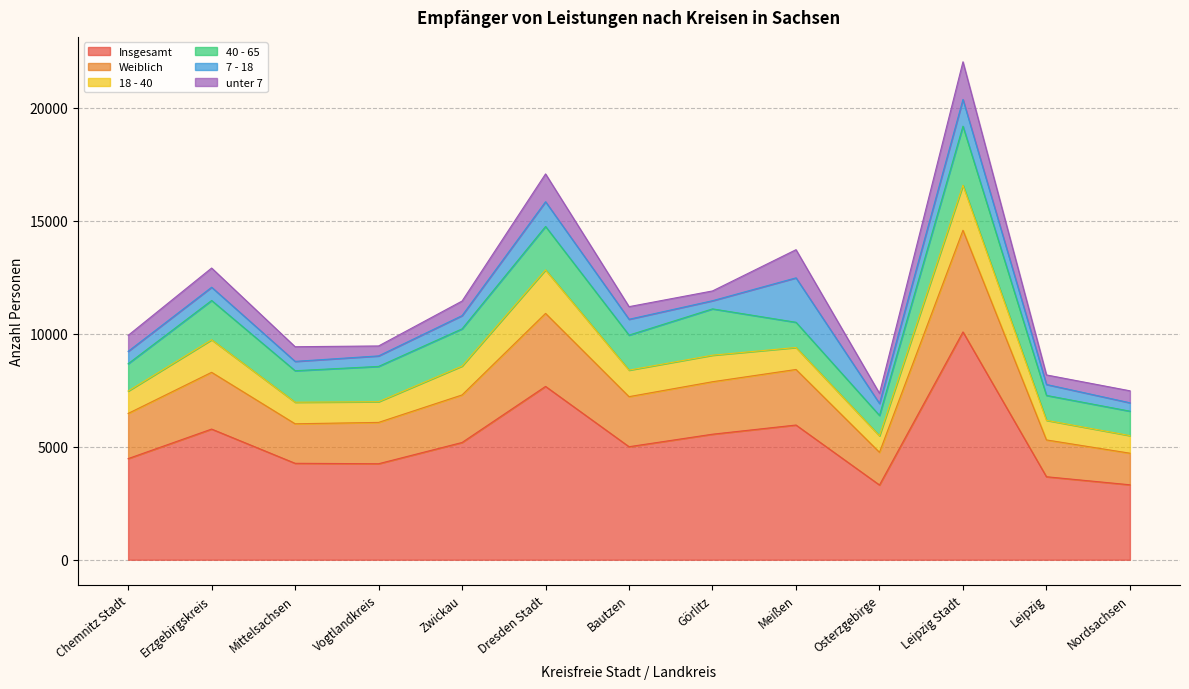

How many lines are shown in the chart?

6